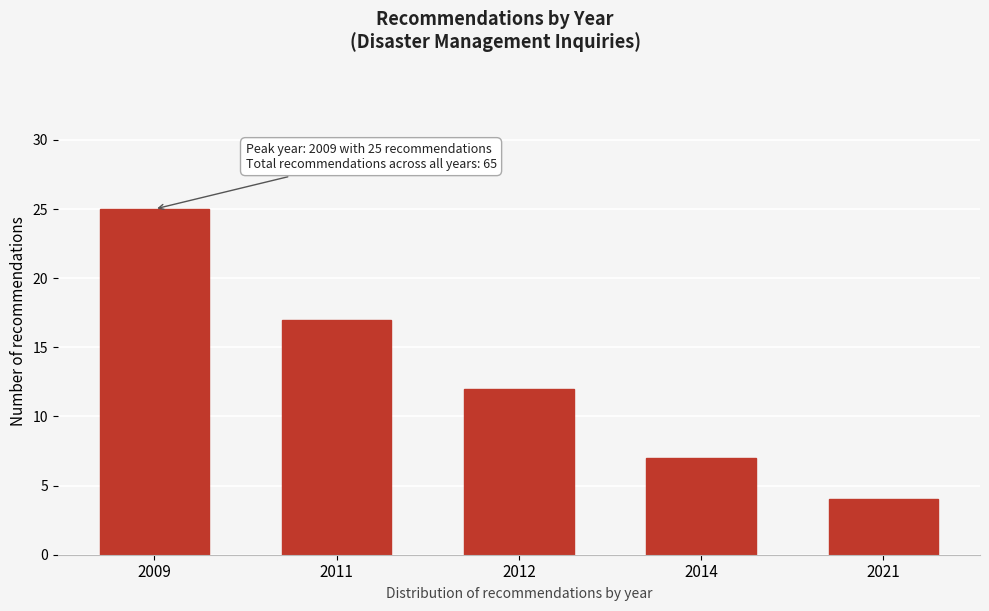

Reading right to left, transcribe all the data shown in this chart.

4	7	12	17	25